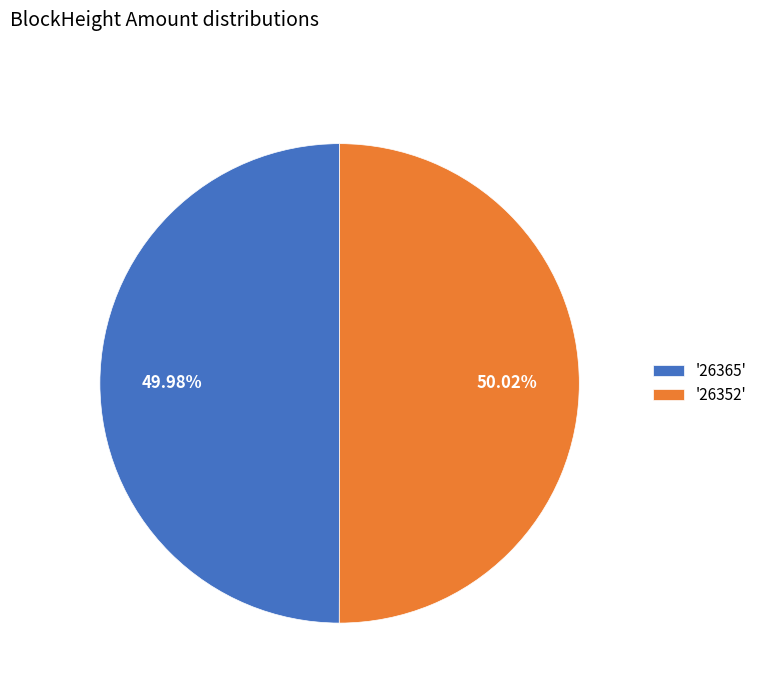

Do '26352' and '26365' together represent more than half of the pie?

Yes